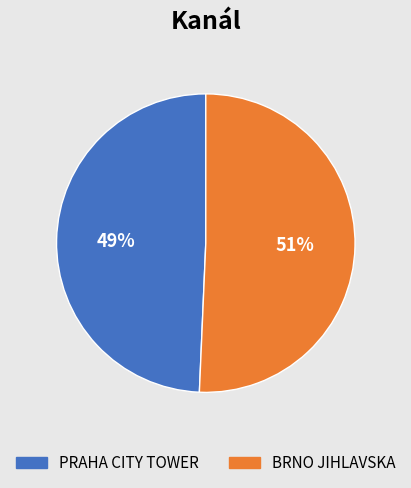

To the nearest percent, what percentage of the pie is PRAHA CITY TOWER?

49%